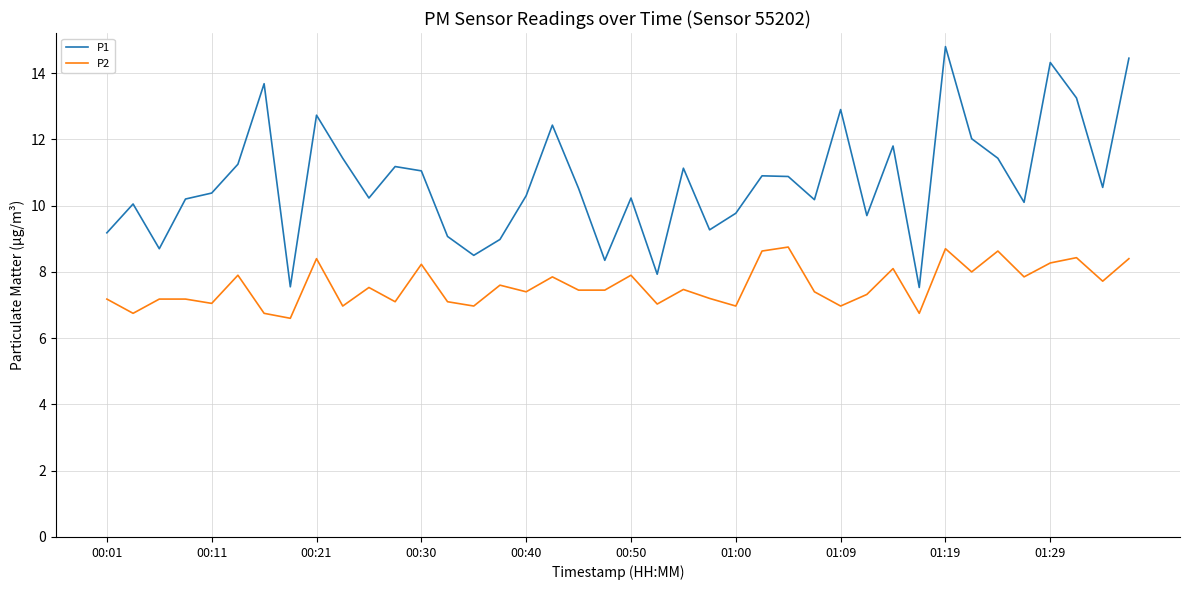

True or false: P1 and P2 cross at least once.

False